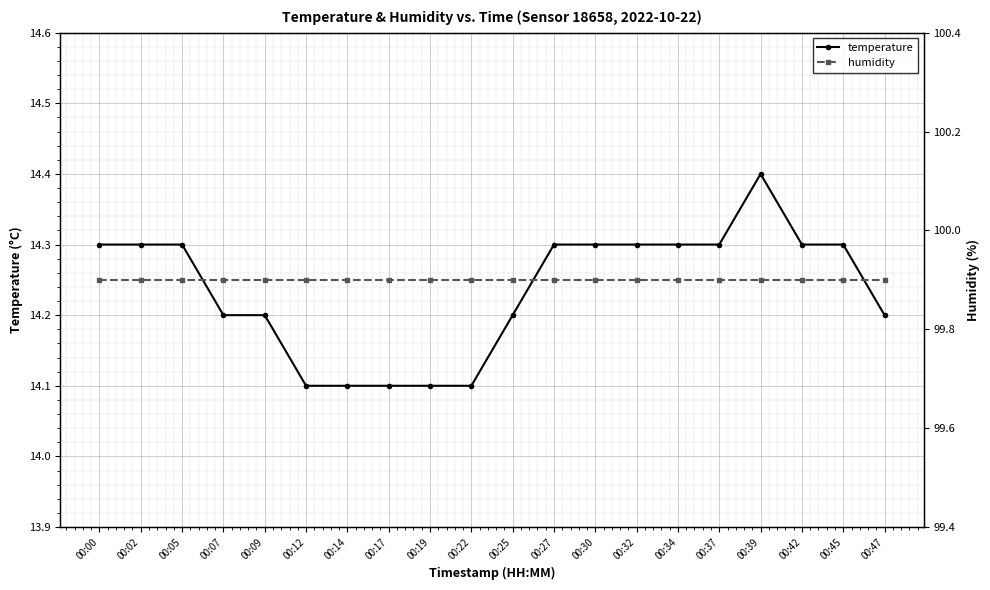

Count the number of categories in the chart.

20